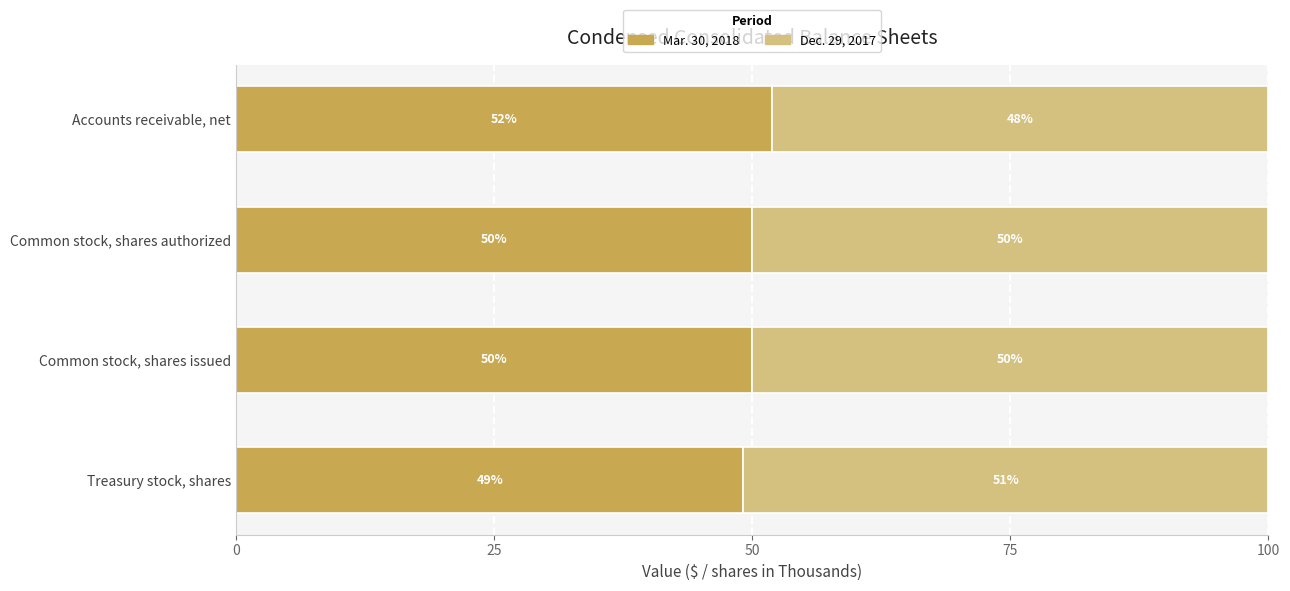

The Mar. 30, 2018 series shows 21.8 at Common stock, shares authorized. True or false?

False